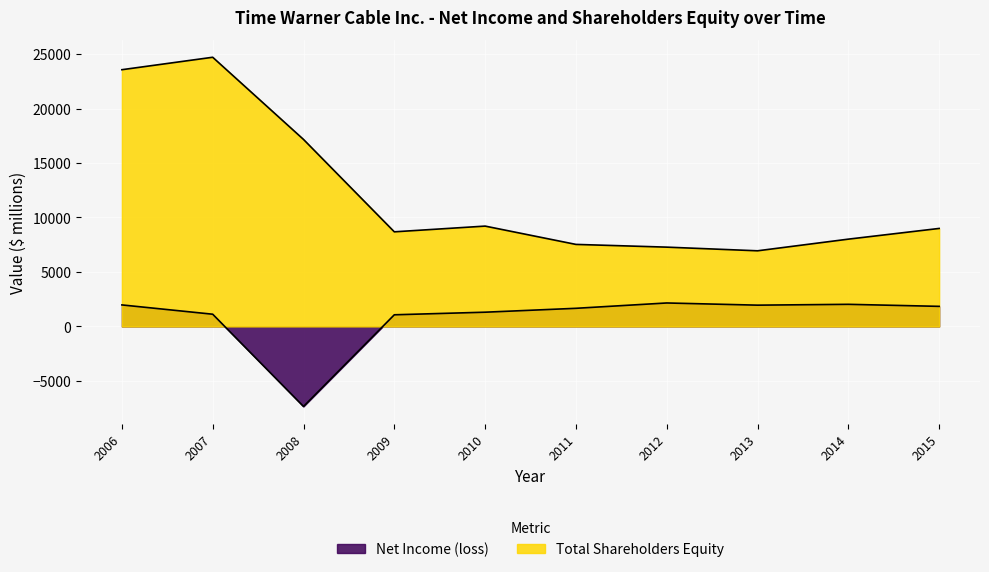

What is the average value of the Total Shareholders Equity series?

12209